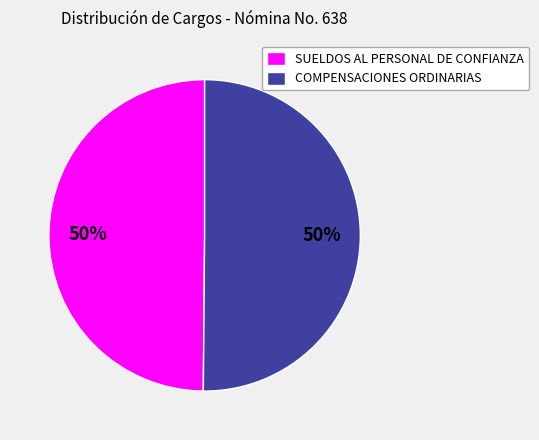

Is the sum of SUELDOS AL PERSONAL DE CONFIANZA and COMPENSACIONES ORDINARIAS greater than half?

Yes